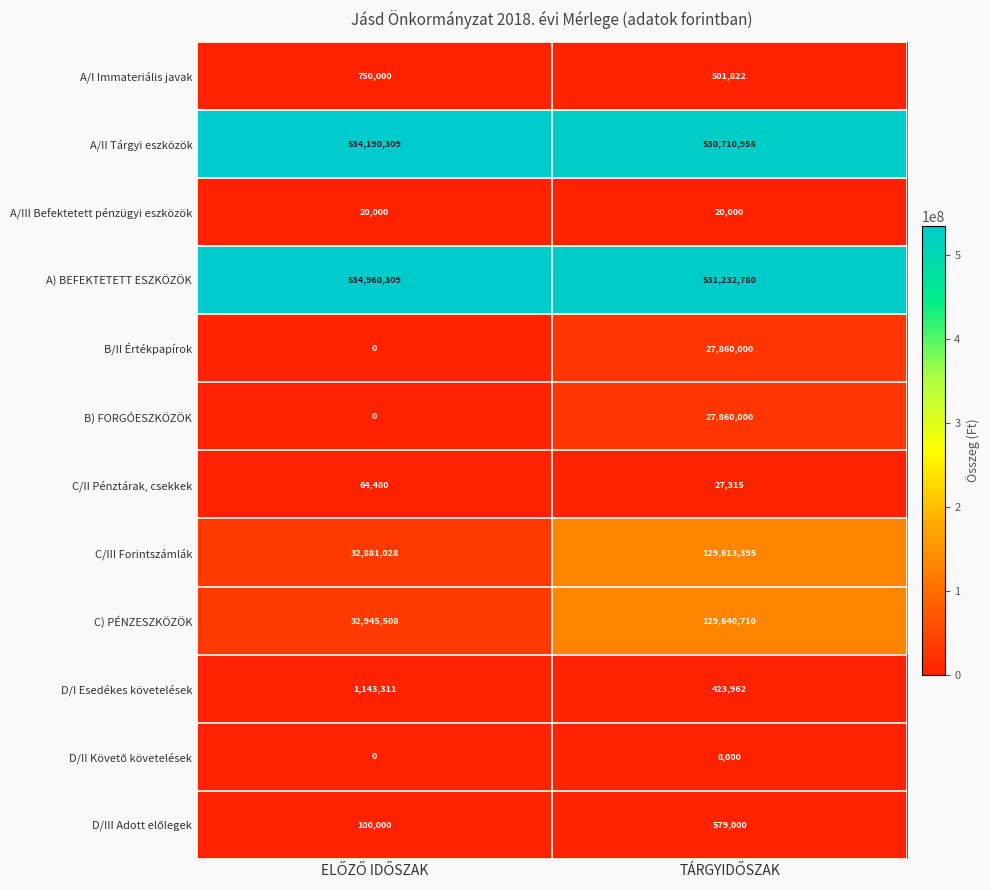

Which series has the widest spread of values?

C/III Forintszámlák